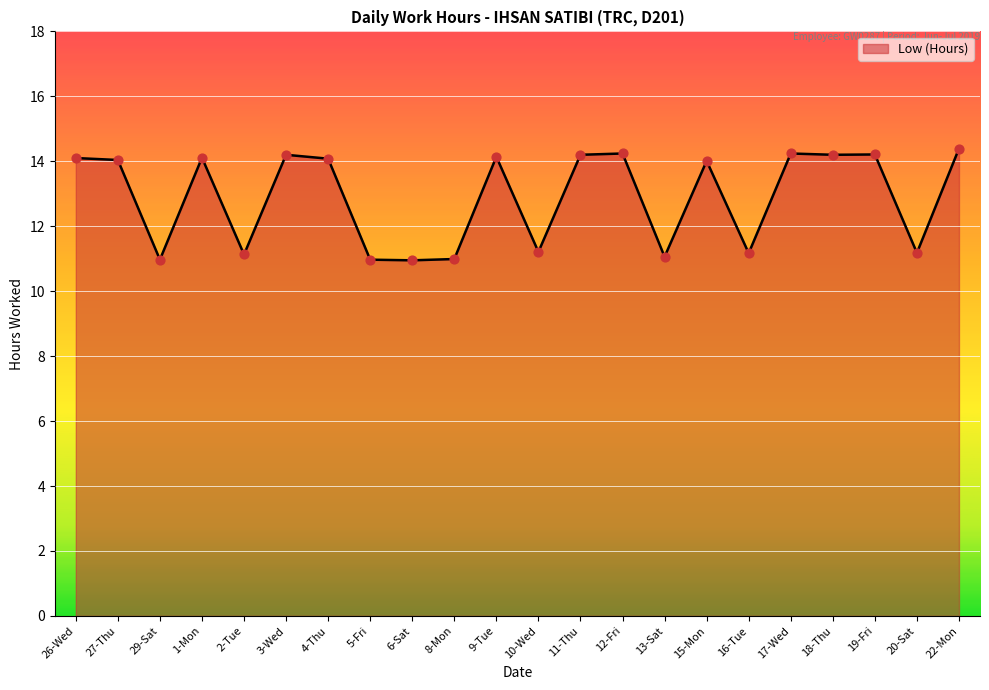

Approximately how many times larger is the value at 16-Tue compared to 20-Sat?

1.0